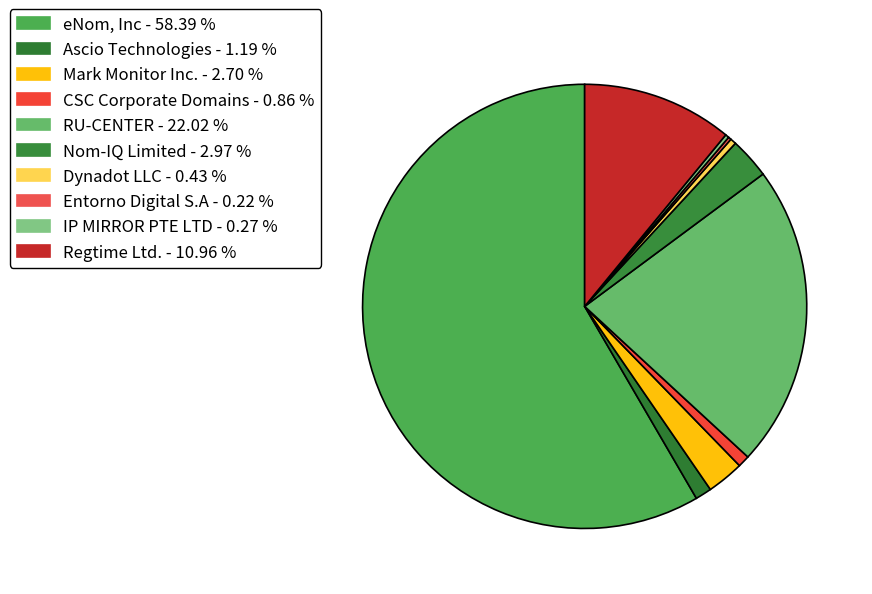

To the nearest percent, what is the difference between the Regtime Ltd. and Dynadot LLC slice percentages?

11%